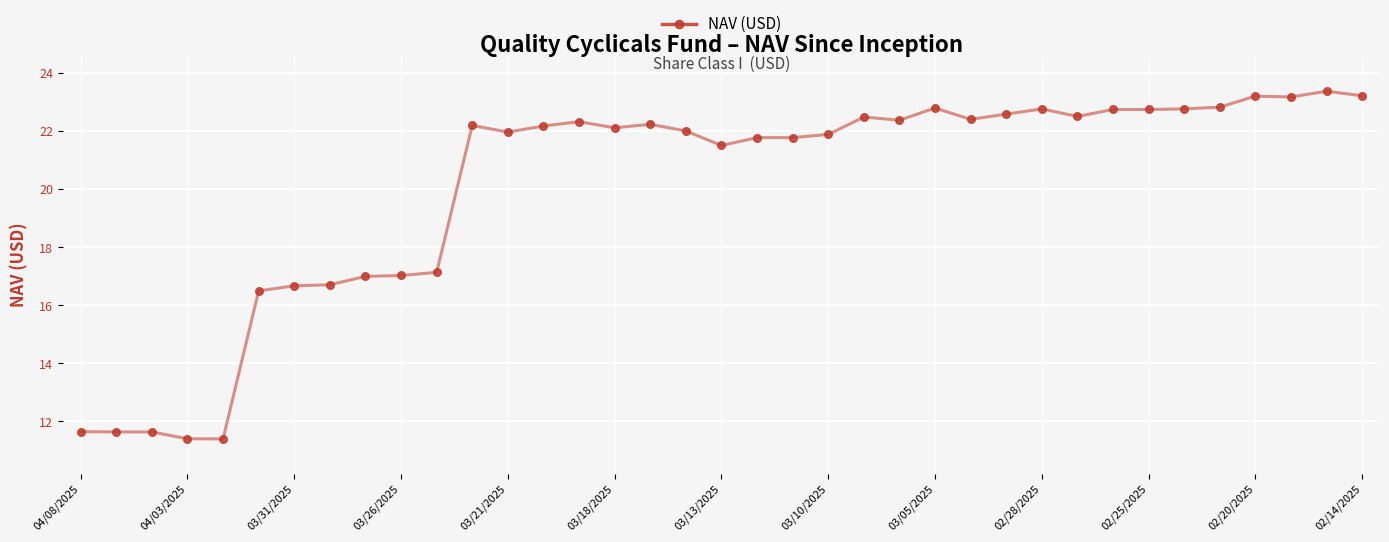

What is the maximum value shown in the chart?

23.4